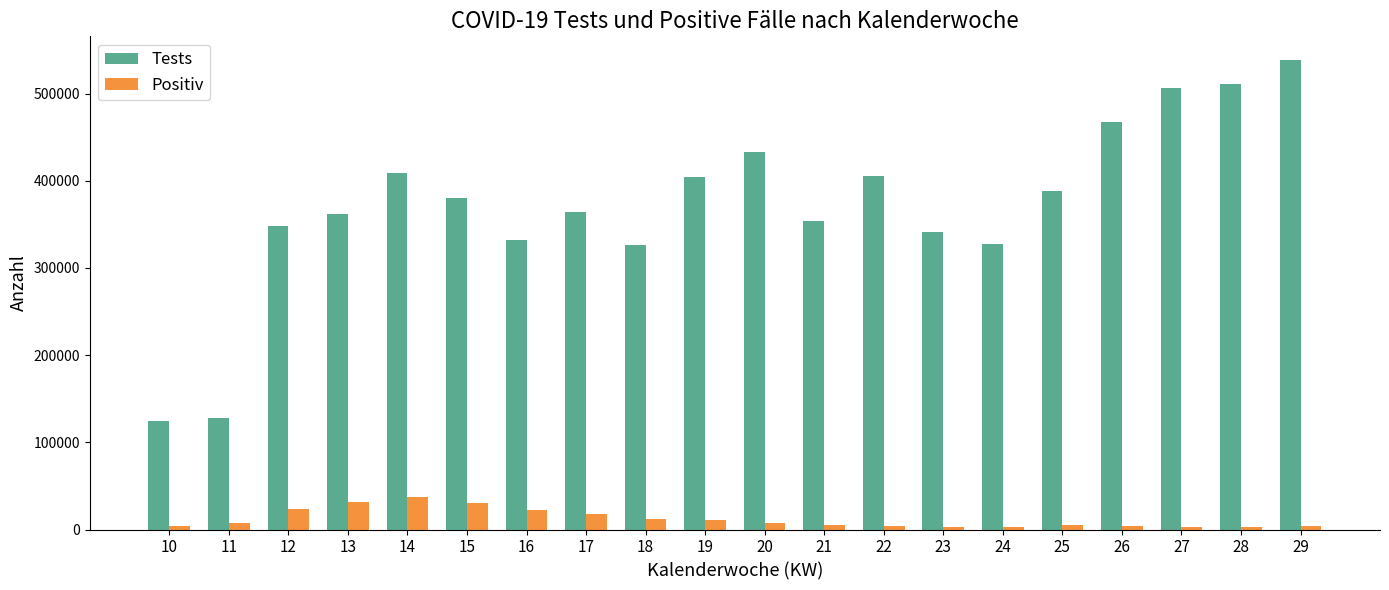

The value of Tests at 28 is 510551. True or false?

True